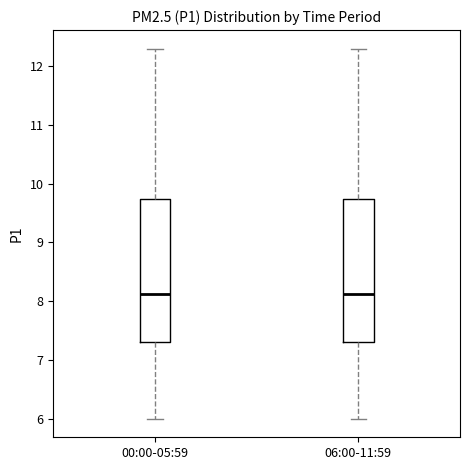

Reading left to right, read every box against the y-axis: the position of its median line, the range the box covers, and the ends of its whiskers. The values are not printed on the chart, so give them approximately, as read against the axis.

00:00-05:59: median 8.1, box 7.3 to 9.7, whiskers 6.0 to 12.3
06:00-11:59: median 8.1, box 7.3 to 9.7, whiskers 6.0 to 12.3